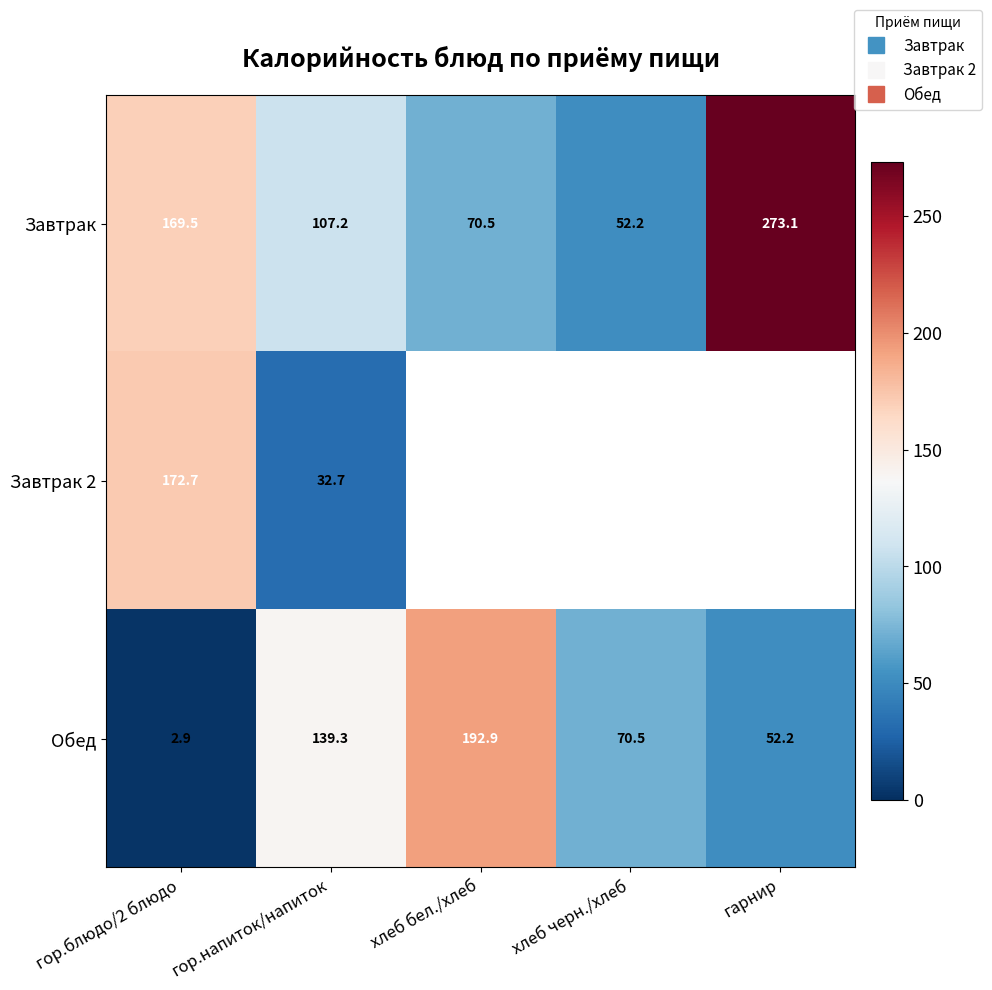

At how many categories does at least one series exceed 74?

4